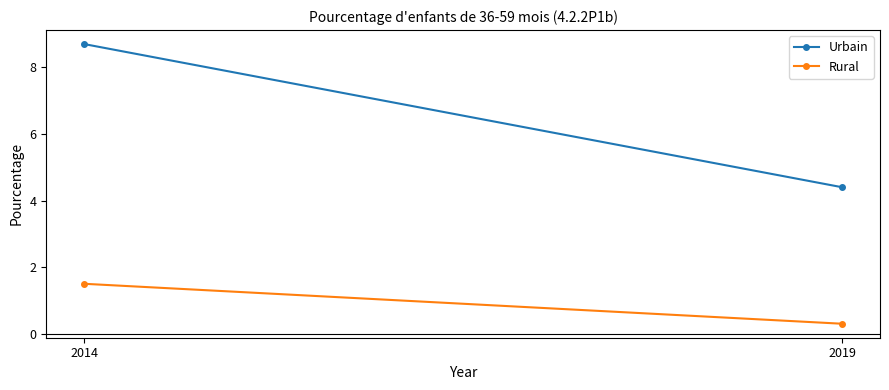

Reading left to right, list all the values displayed in this chart.

Urbain: 8.7	4.4
Rural: 1.5	0.3